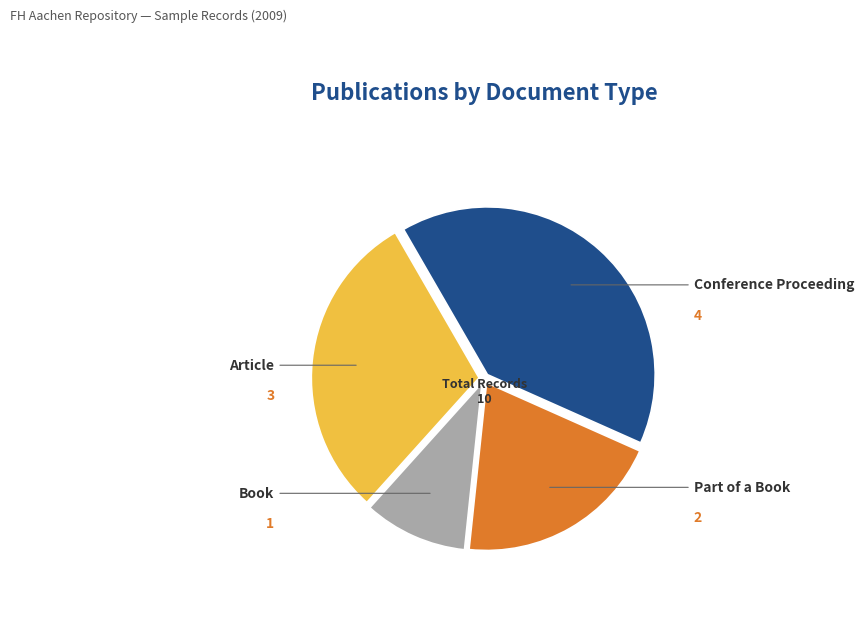

What percentage is NOT represented by Book?

90.0%